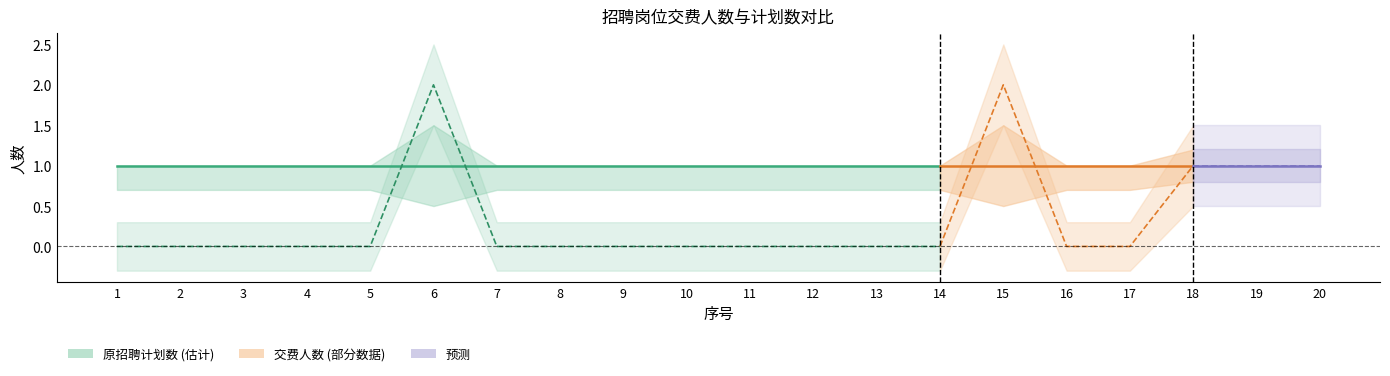

Between which two adjacent categories do 交费人数 and 原招聘计划数 first intersect?

5 and 6